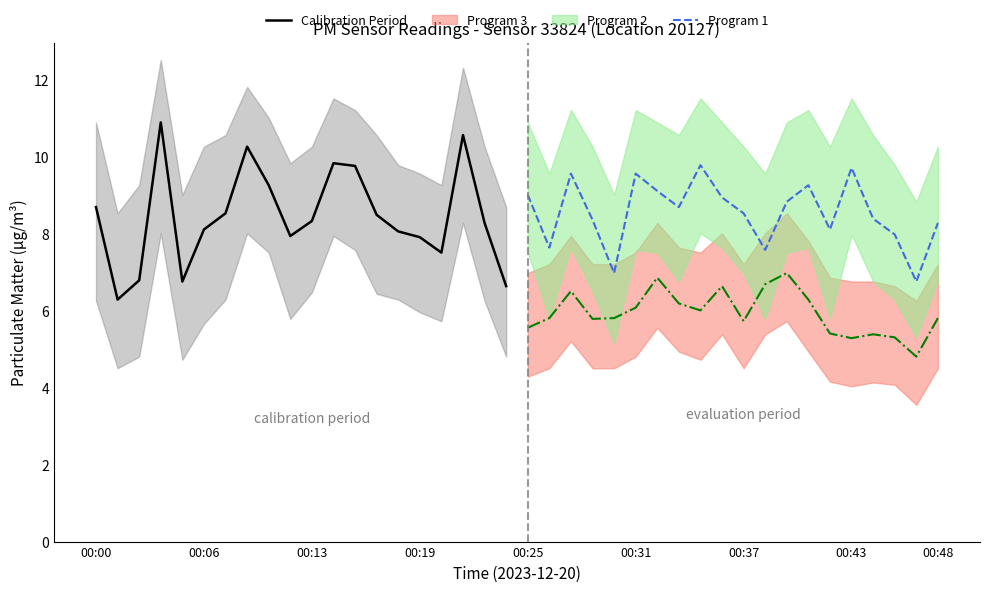

Does the chart have visible grid lines?

No